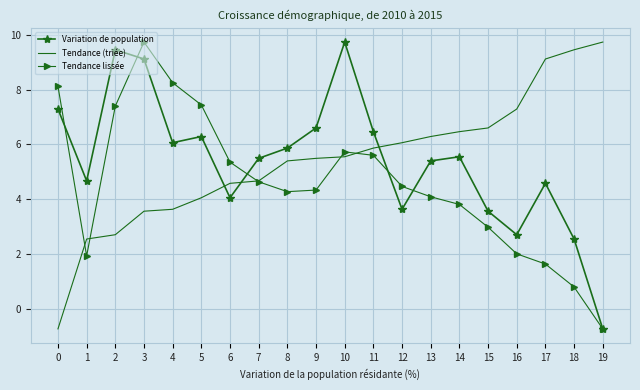

At which category is the sum across all series the highest?

3